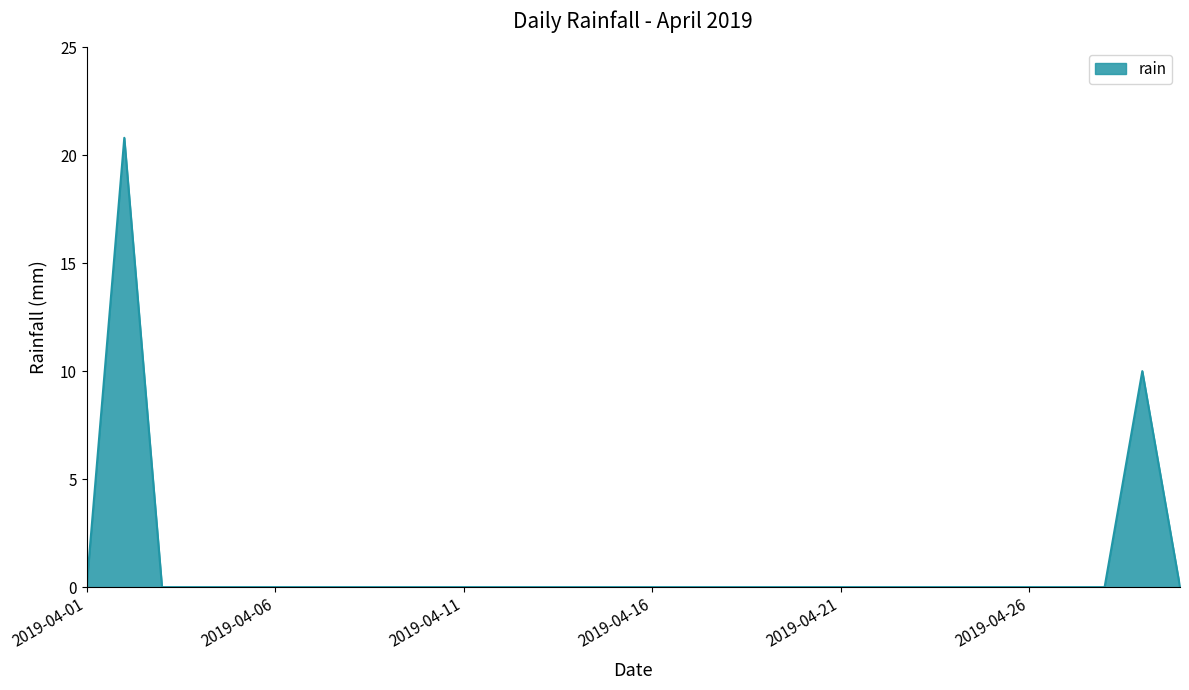

Does the chart have visible grid lines?

No